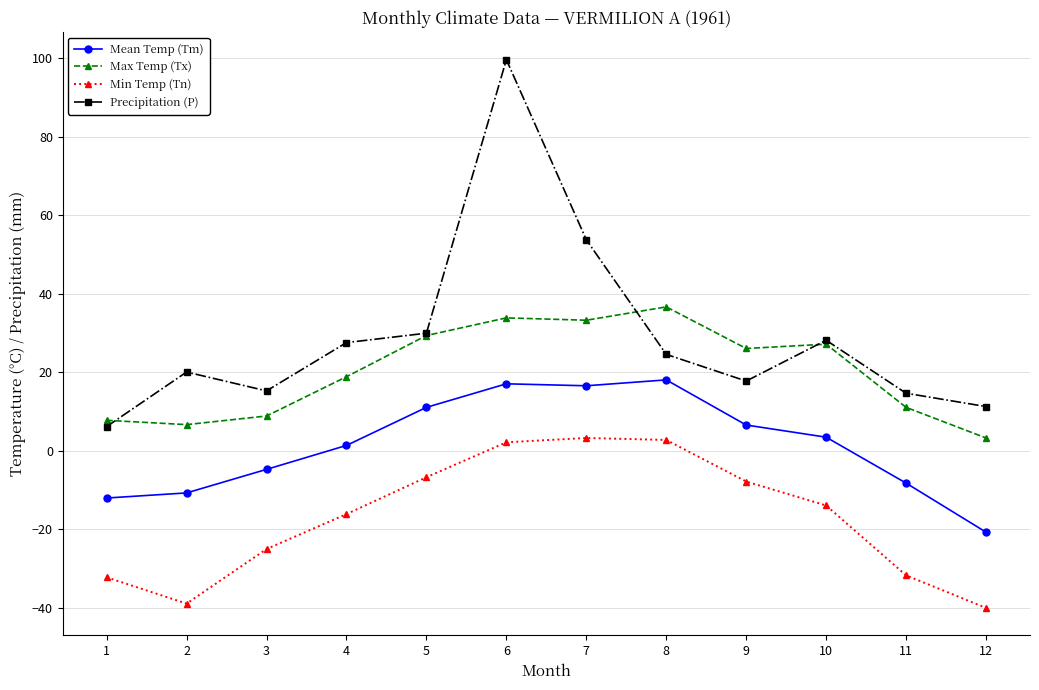

The value of Min Temp (Tn) at 11 is -31.7. True or false?

True